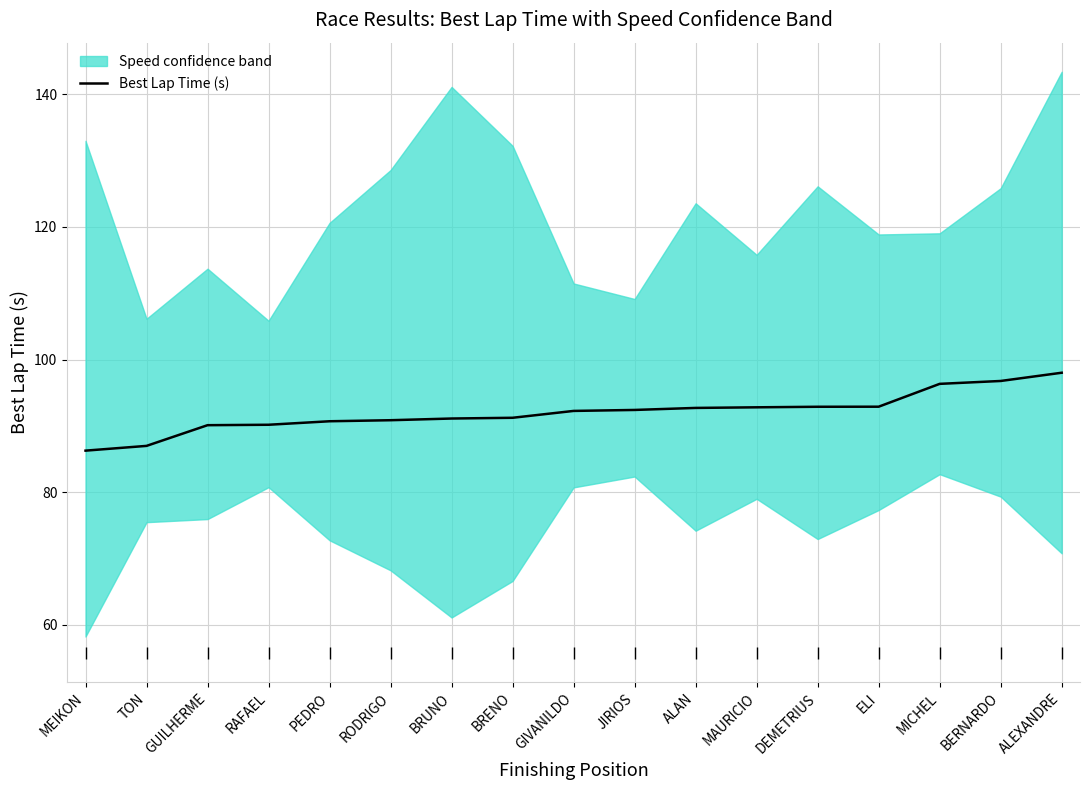

Between RODRIGO and ALEXANDRE, which is larger?

ALEXANDRE